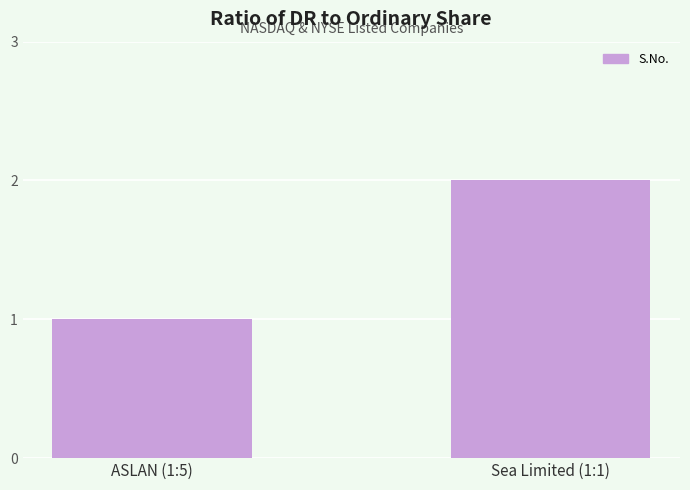

How many categories are shown in the chart?

2